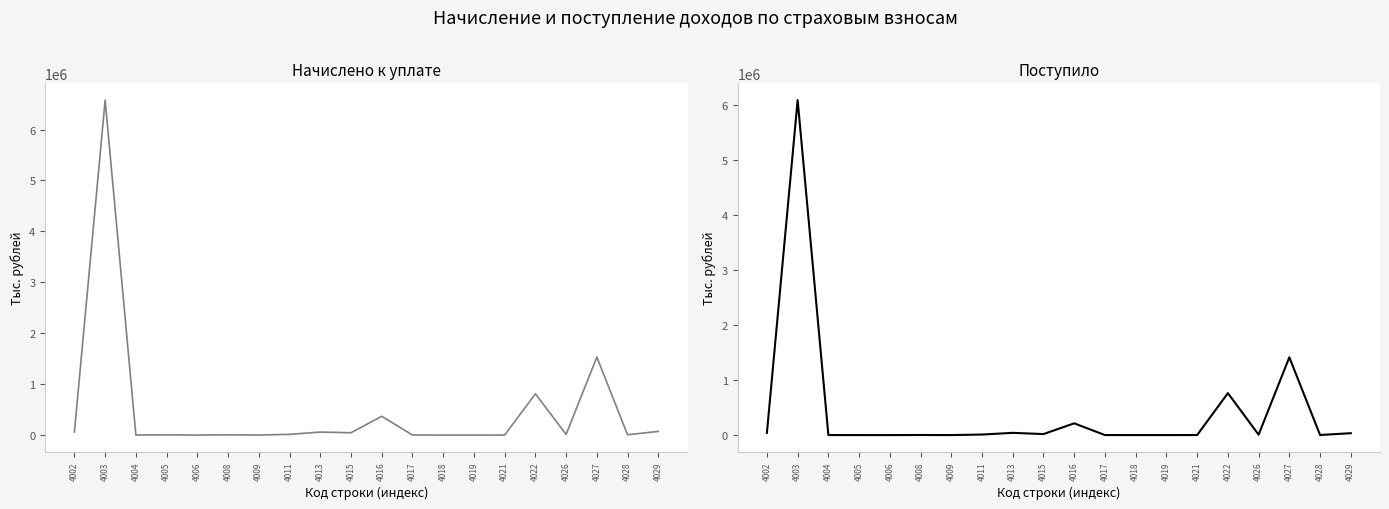

At which category is the sum across all series the highest?

4003